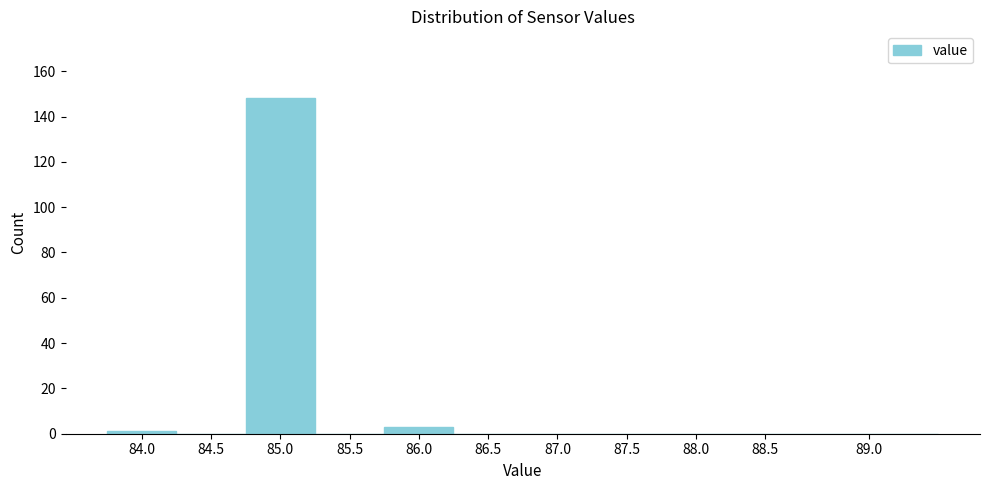

Reading right to left, transcribe all the data shown in this chart.

89.0=0	88.5=0	88.0=0	87.5=0	87.0=0	86.5=0	86.0=3	85.5=0	85.0=148	84.5=0	84.0=1